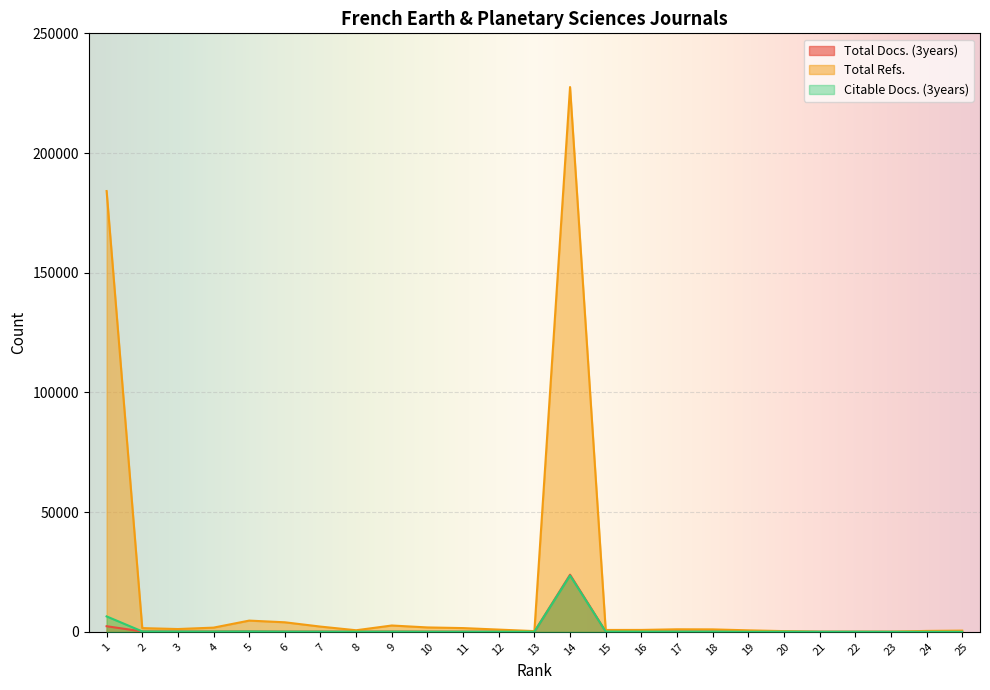

True or false: Total Docs. (3years) and Citable Docs. (3years) cross at least once.

False